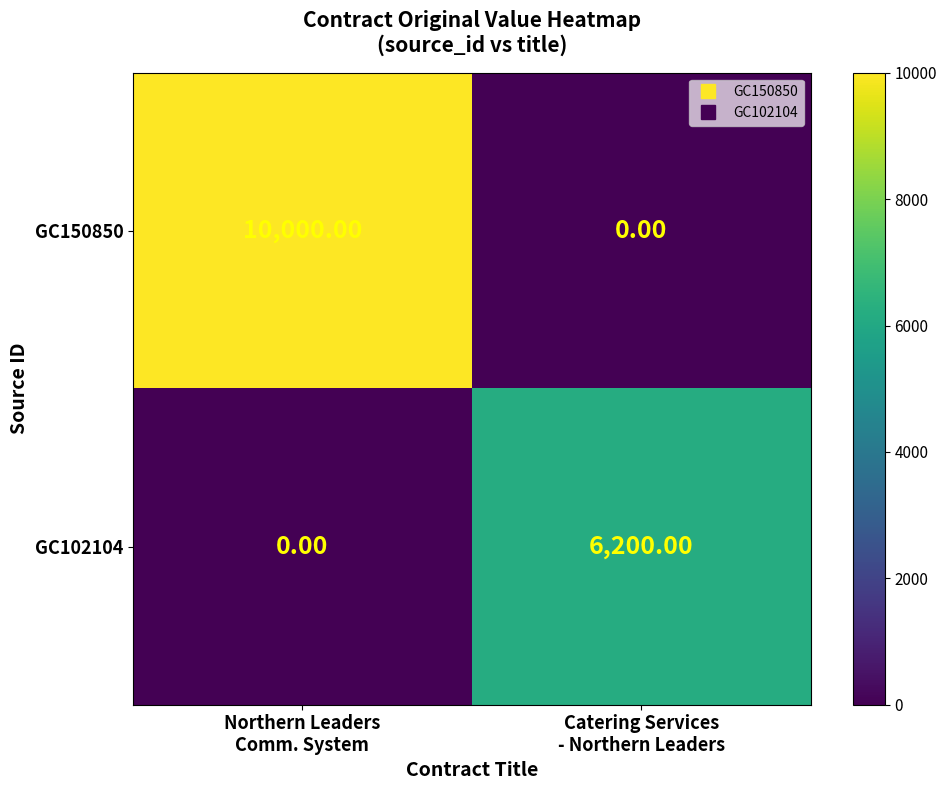

How many data points does each series have?

2